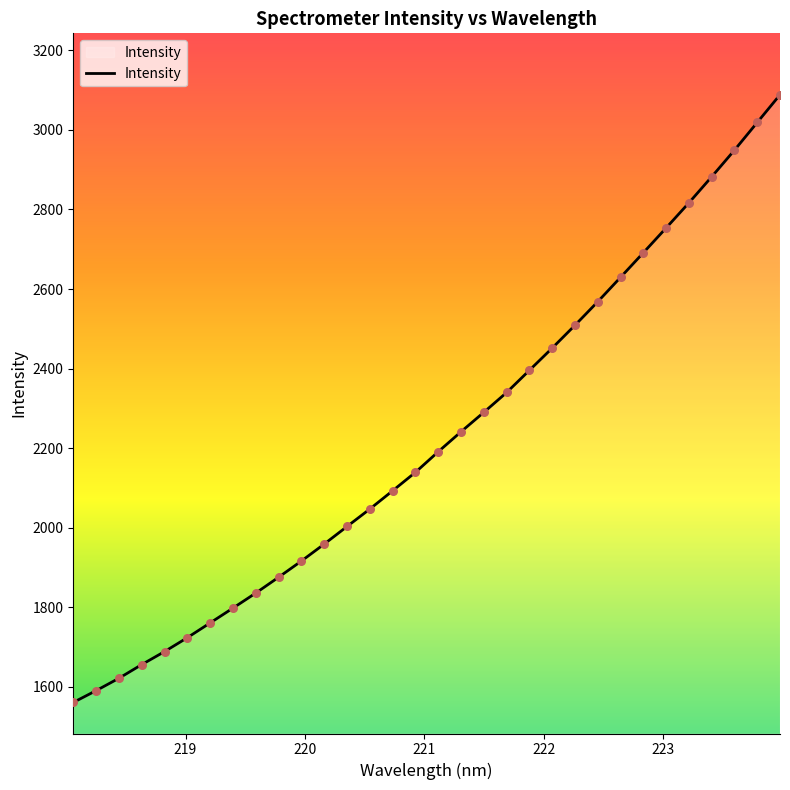

What is the smallest value displayed?

1560.9